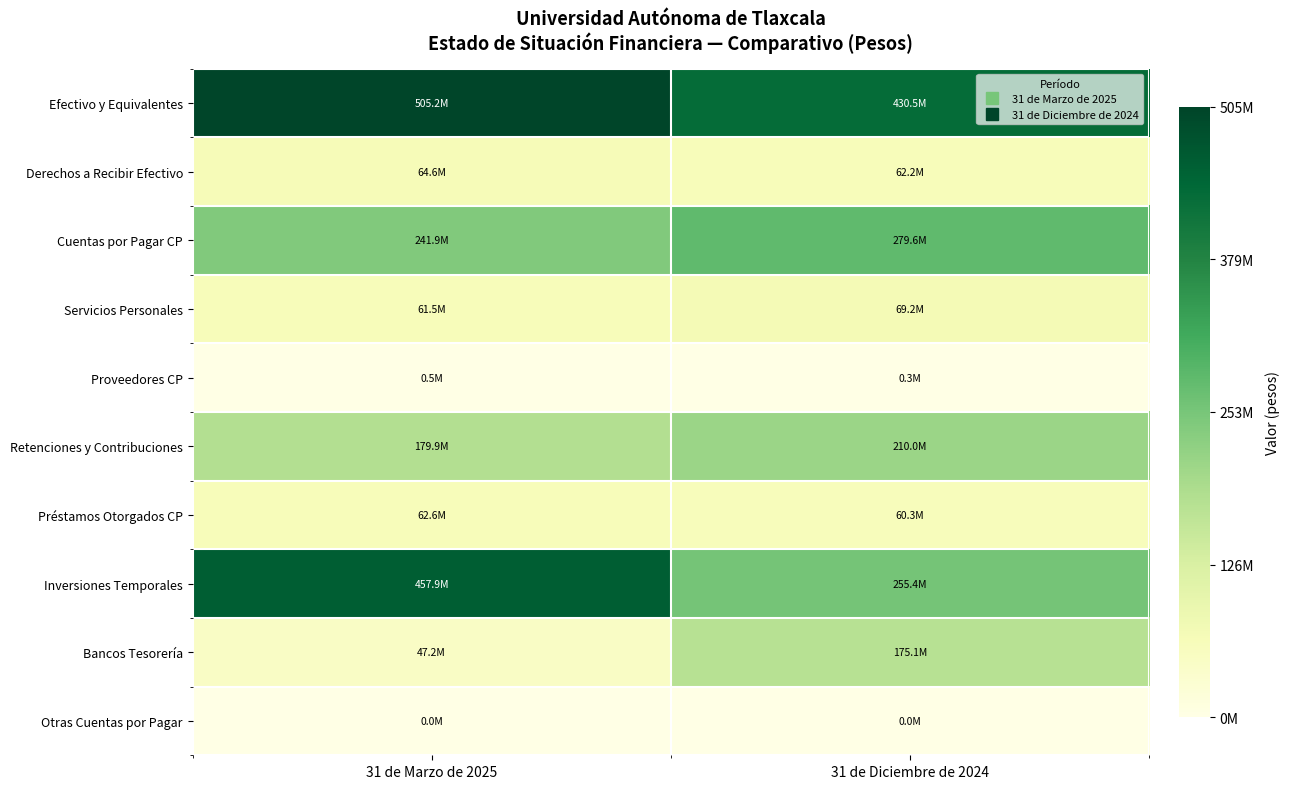

Reading left to right, extract all data points from this chart.

Efectivo y Equivalentes: 31 de Marzo de 2025=505161222	31 de Diciembre de 2024=430515658
Derechos a Recibir Efectivo: 31 de Marzo de 2025=64615146	31 de Diciembre de 2024=62229826
Cuentas por Pagar CP: 31 de Marzo de 2025=241934593	31 de Diciembre de 2024=279565586
Servicios Personales: 31 de Marzo de 2025=61492810	31 de Diciembre de 2024=69244606
Proveedores CP: 31 de Marzo de 2025=521306	31 de Diciembre de 2024=315144
Retenciones y Contribuciones: 31 de Marzo de 2025=179894425	31 de Diciembre de 2024=209987925
Préstamos Otorgados CP: 31 de Marzo de 2025=62558042	31 de Diciembre de 2024=60330870
Inversiones Temporales: 31 de Marzo de 2025=457936460	31 de Diciembre de 2024=255433344
Bancos Tesorería: 31 de Marzo de 2025=47224762	31 de Diciembre de 2024=175082314
Otras Cuentas por Pagar: 31 de Marzo de 2025=26052	31 de Diciembre de 2024=17911